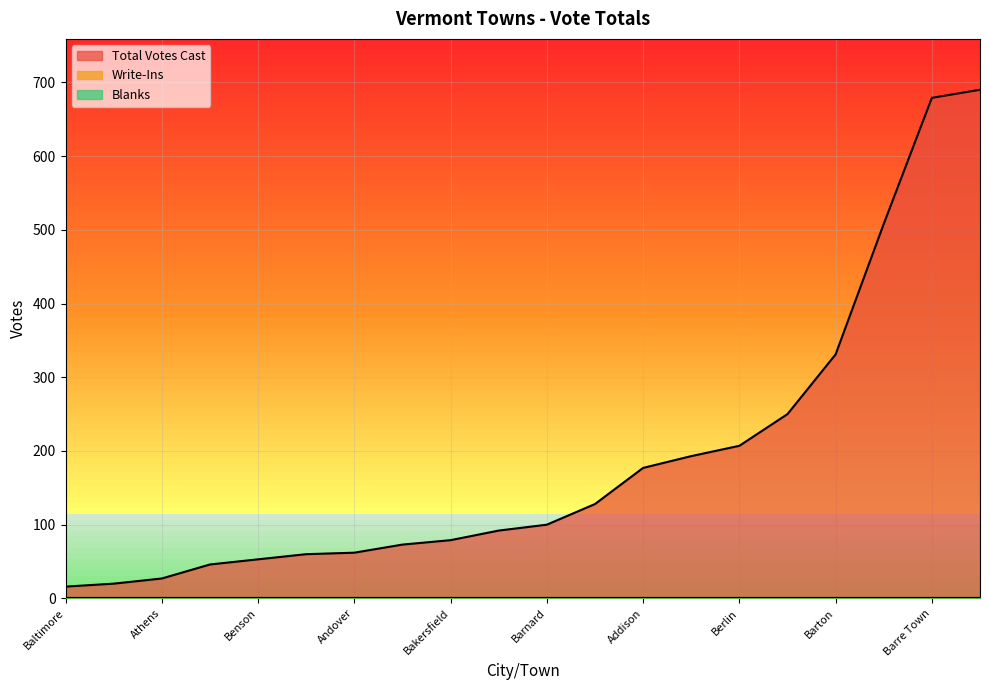

True or false: Write-Ins and Blanks cross at least once.

False